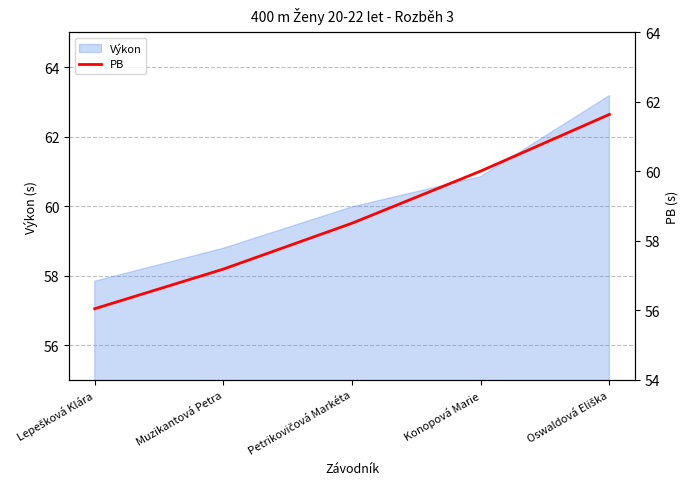

The chart shows a value of 85.8 at Muzikantová Petra. True or false?

False